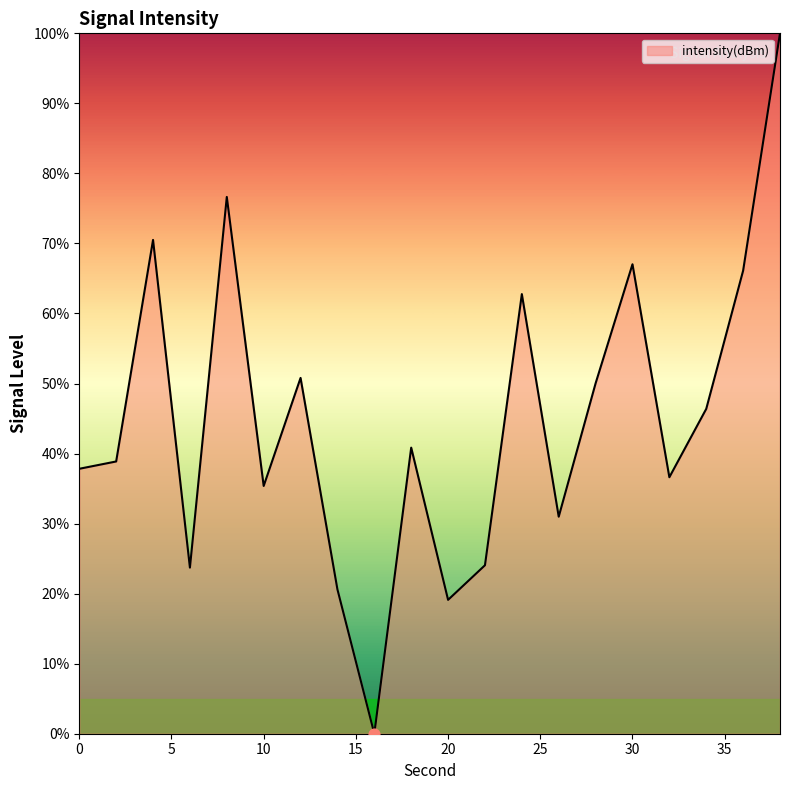

What is the greatest value displayed?

100.0